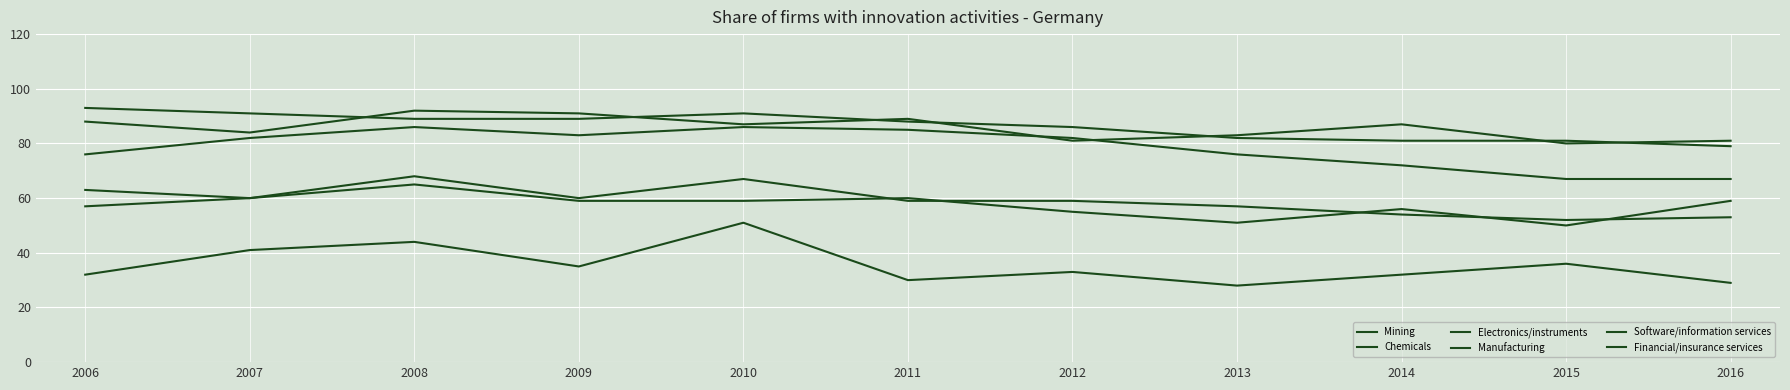

Rank the categories by Chemicals value from highest to lowest.

2008, 2009, 2011, 2006, 2010, 2014, 2007, 2013, 2012, 2016, 2015